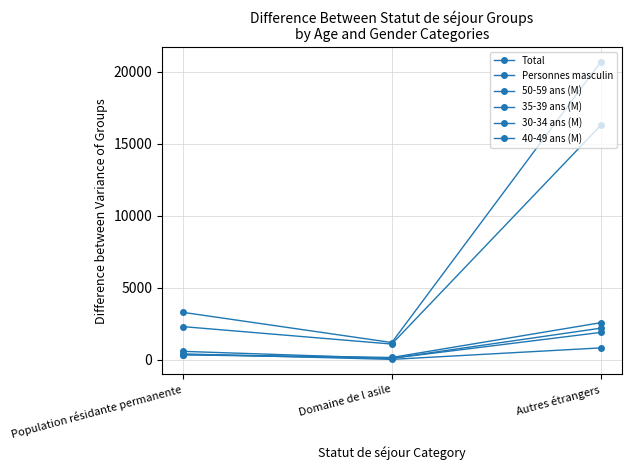

How many lines are shown in the chart?

6